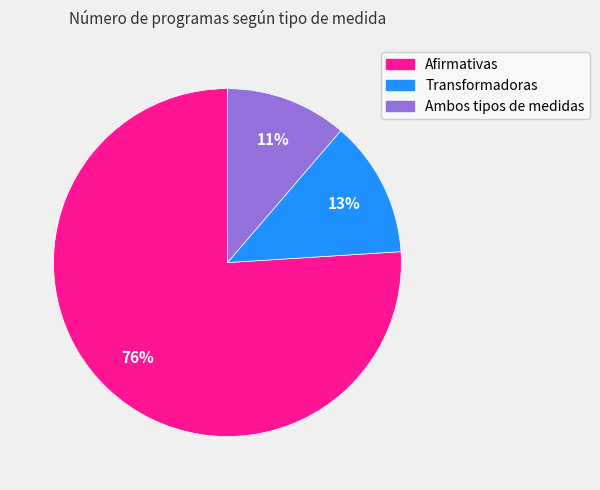

What is the smallest slice in the pie chart?

Ambos tipos de medidas